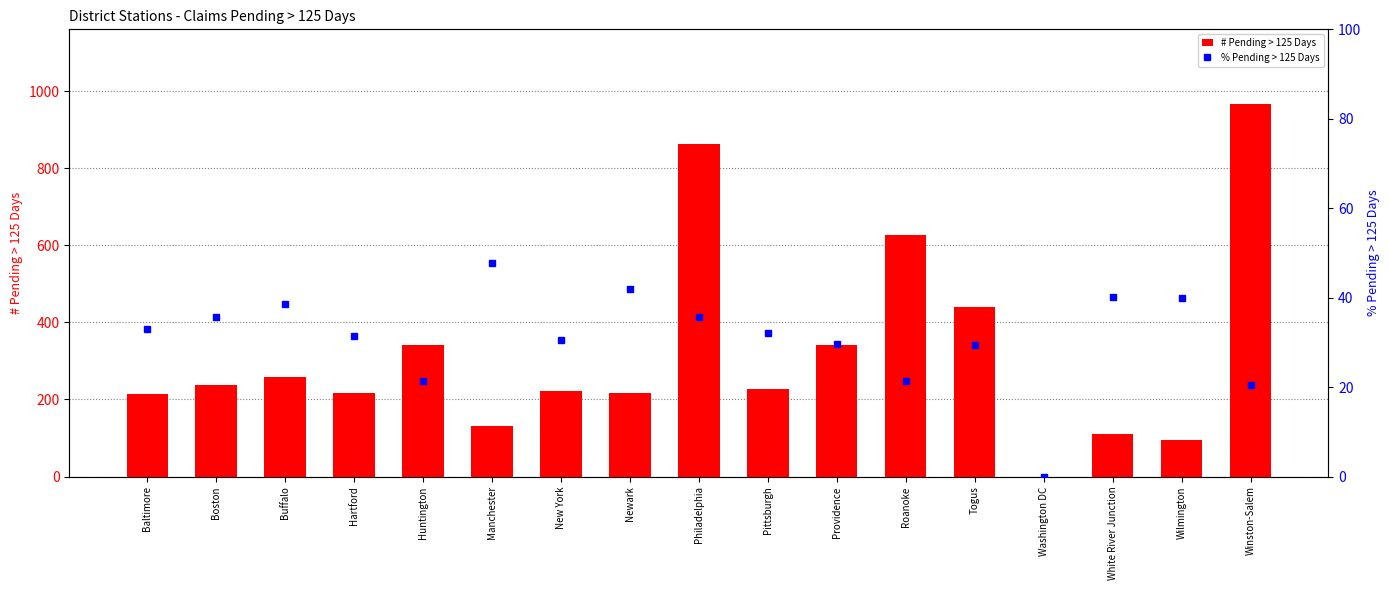

Reading left to right, extract all data points from this chart.

# Pending > 125 Days: 214.0	237.0	258.0	216.0	340.0	130.0	222.0	218.0	862.0	226.0	342.0	627.0	440.0	0.0	110.0	96.0	967.0
% Pending > 125 Days: 33.1	35.6	38.7	31.5	21.5	47.8	30.5	41.8	35.7	32.1	29.5	21.3	29.4	0.0	40.1	39.8	20.5